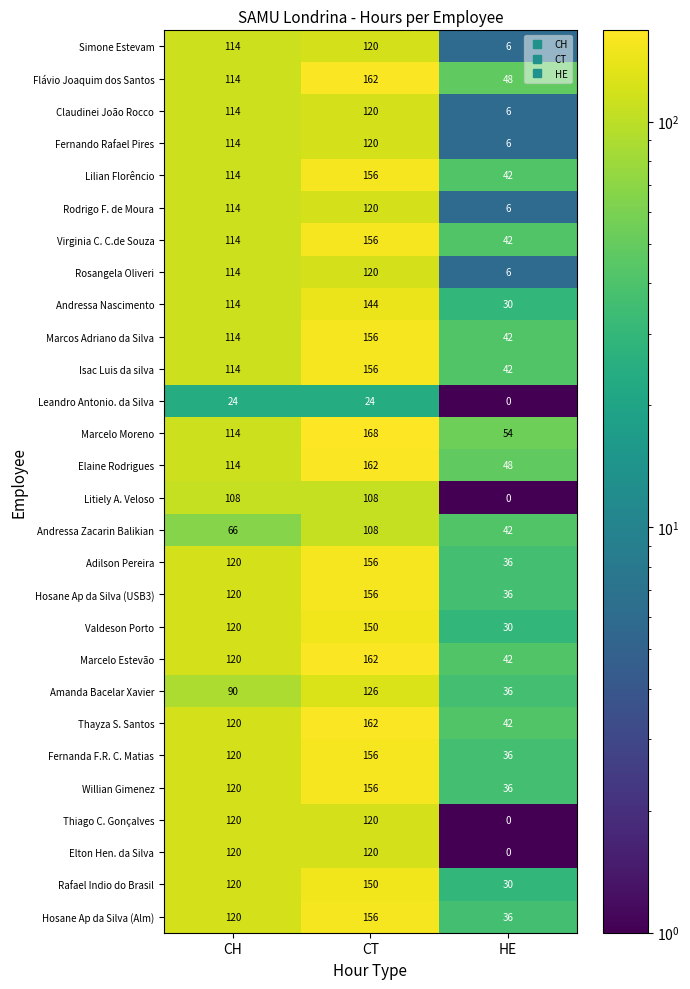

Rank the categories by Marcelo Estevão value from highest to lowest.

CT, CH, HE